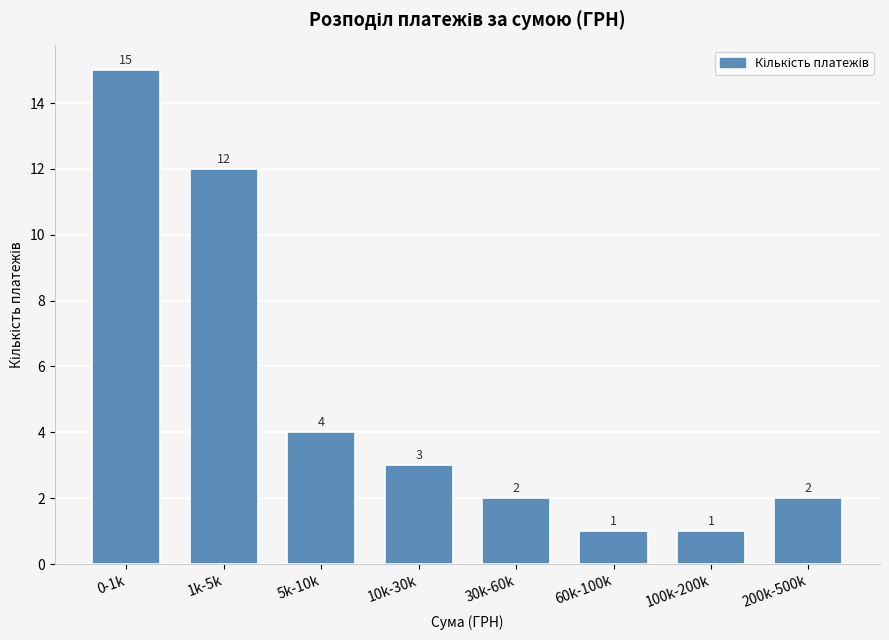

Reading left to right, list all the values displayed in this chart.

0-1k=15	1k-5k=12	5k-10k=4	10k-30k=3	30k-60k=2	60k-100k=1	100k-200k=1	200k-500k=2